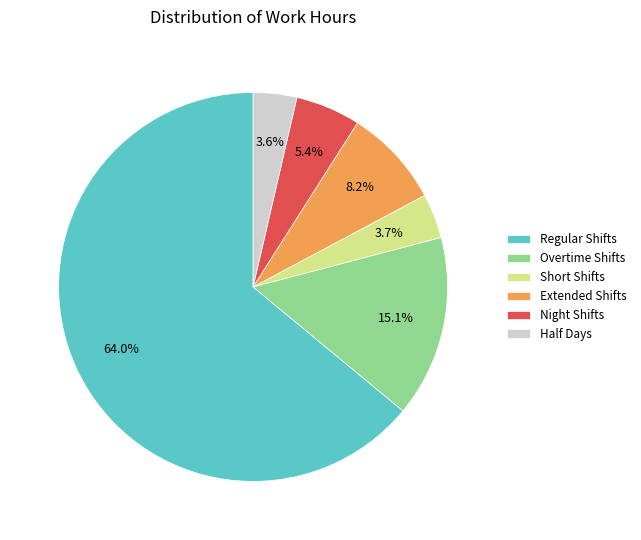

Count the number of slices in the pie.

6